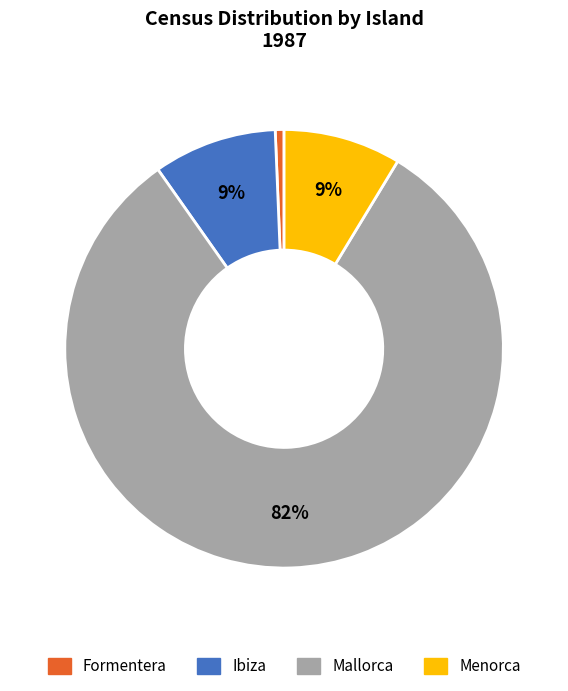

Which slice represents more than half of the pie?

Mallorca